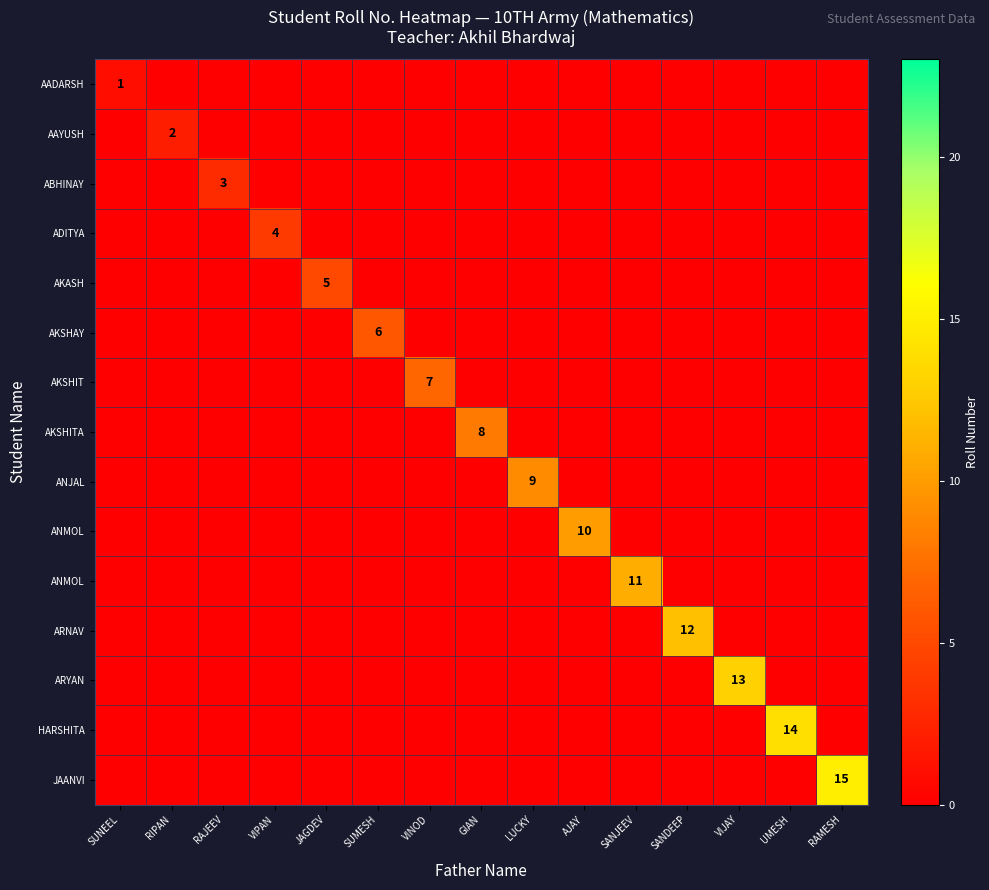

At how many categories does at least one series exceed 10?

5